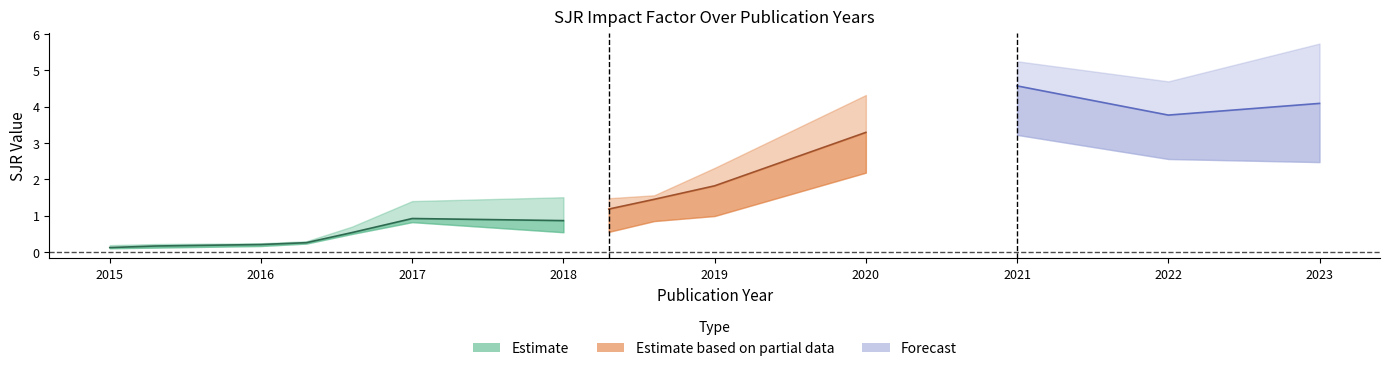

Which category has the highest value in the SJR_lower series?

2021